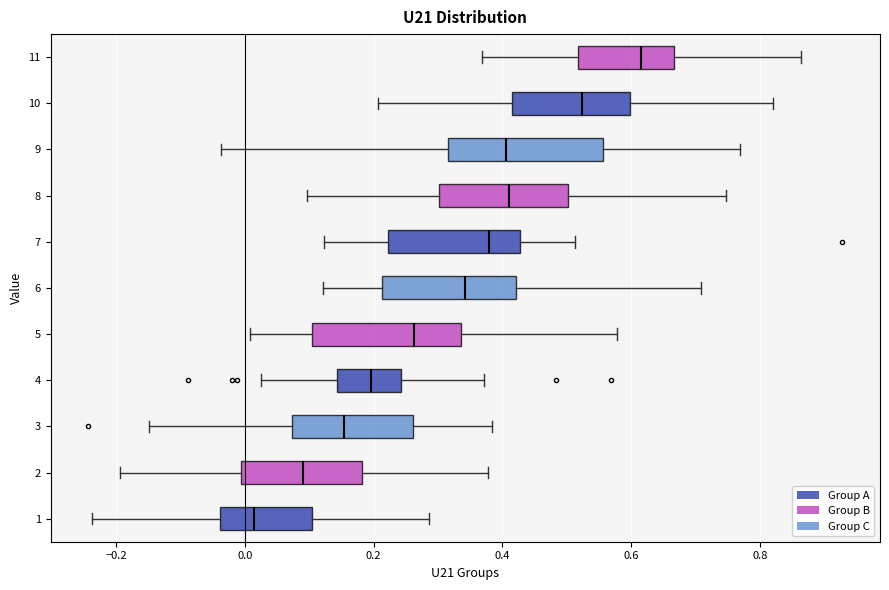

Reading bottom to top, transcribe this box plot: for each box, give where its median line is, the range the box spans, and where its two whiskers end, as read against the x-axis. The values are not printed on the chart, so give them approximately, as read against the axis.

1: median 0.02, box -0.04 to 0.10, whiskers -0.24 to 0.28
2: median 0.10, box 0.00 to 0.18, whiskers -0.20 to 0.38
3: median 0.16, box 0.08 to 0.26, whiskers -0.14 to 0.38
4: median 0.20, box 0.14 to 0.24, whiskers 0.02 to 0.38
5: median 0.26, box 0.10 to 0.34, whiskers 0.00 to 0.58
6: median 0.34, box 0.22 to 0.42, whiskers 0.12 to 0.70
7: median 0.38, box 0.22 to 0.42, whiskers 0.12 to 0.52
8: median 0.42, box 0.30 to 0.50, whiskers 0.10 to 0.74
9: median 0.40, box 0.32 to 0.56, whiskers -0.04 to 0.76
10: median 0.52, box 0.42 to 0.60, whiskers 0.20 to 0.82
11: median 0.62, box 0.52 to 0.66, whiskers 0.36 to 0.86